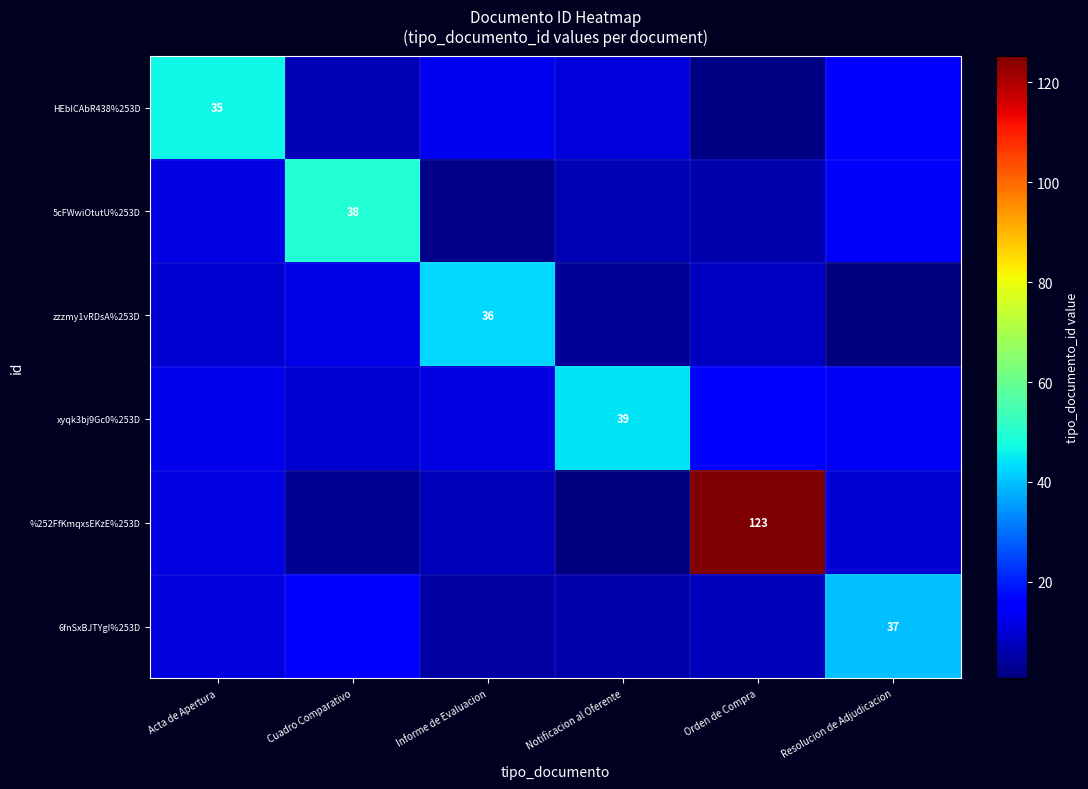

How many data points in 5cFWwiOtutU%253D are above 11?

3